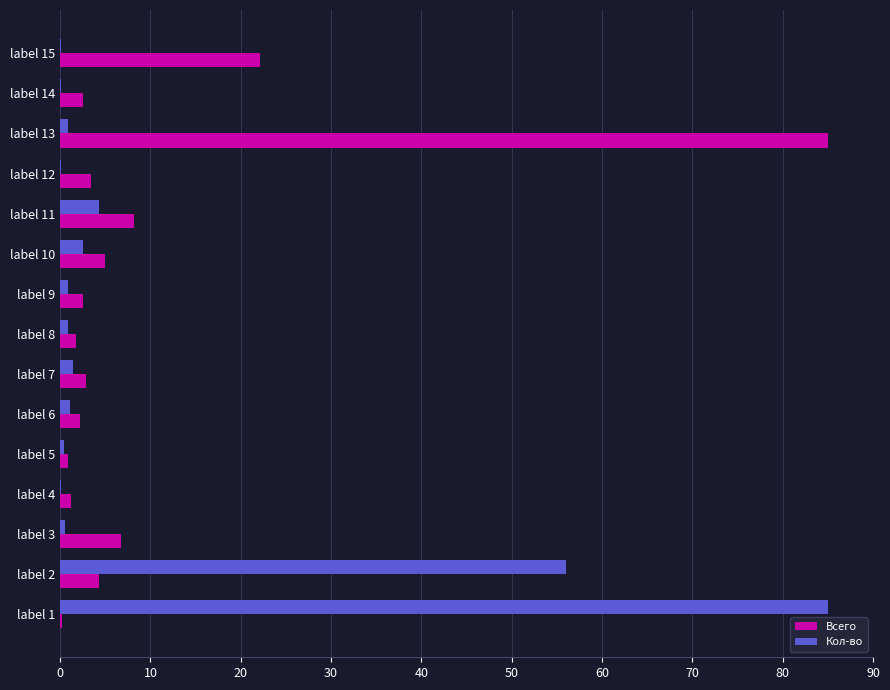

Is the value of Кол-во at label 13 greater than the value of Всего at label 13?

No